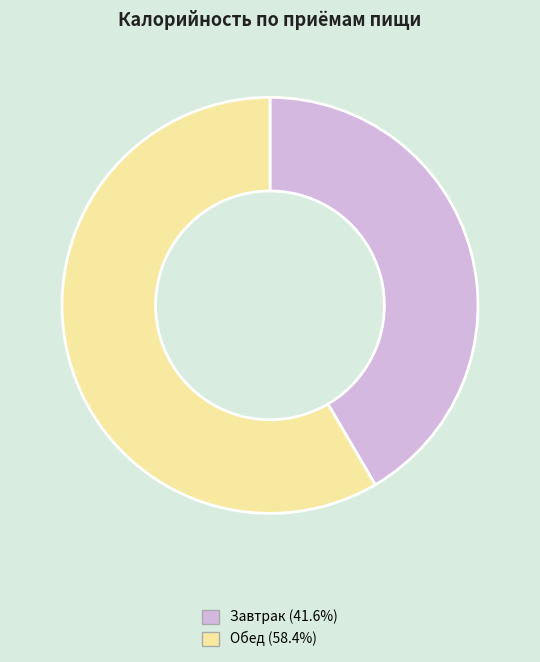

Between Завтрак and Обед, which is larger?

Обед